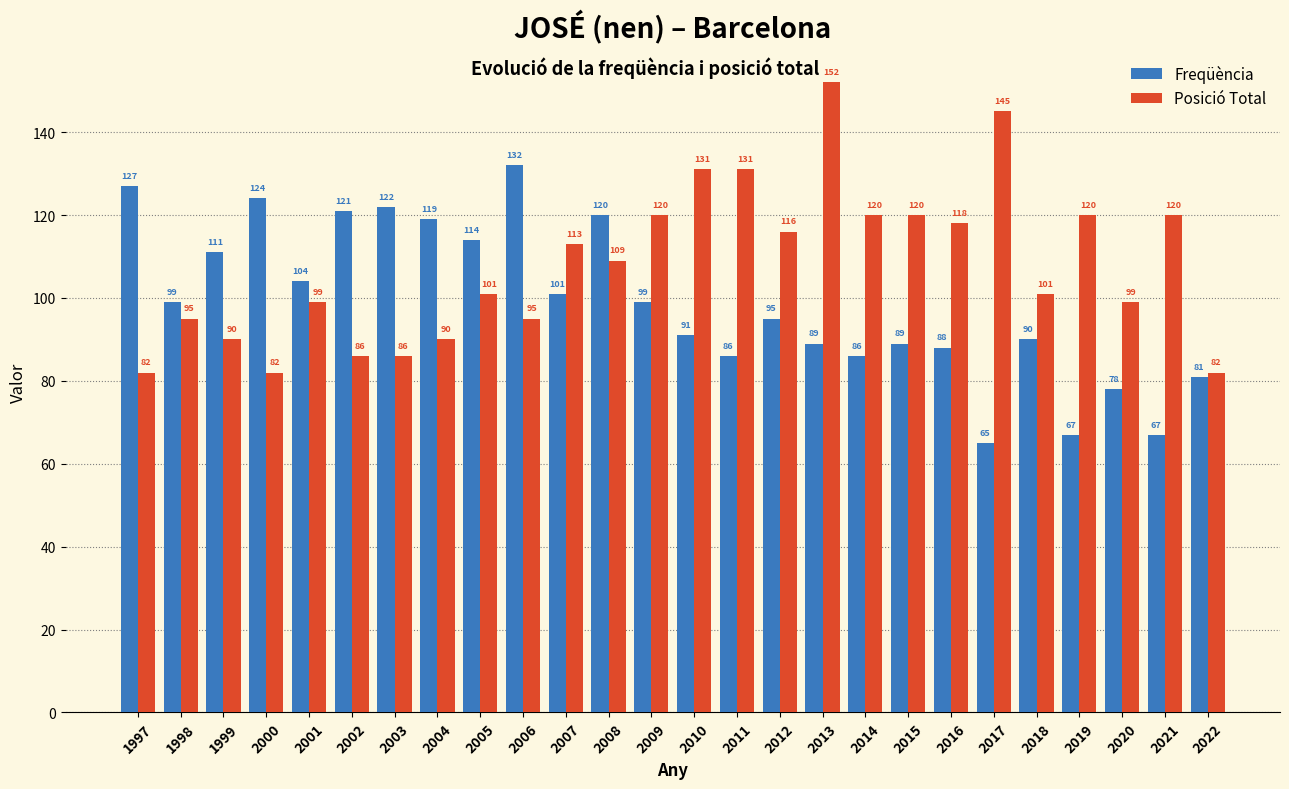

What is the highest value of the Freqüència series?

132